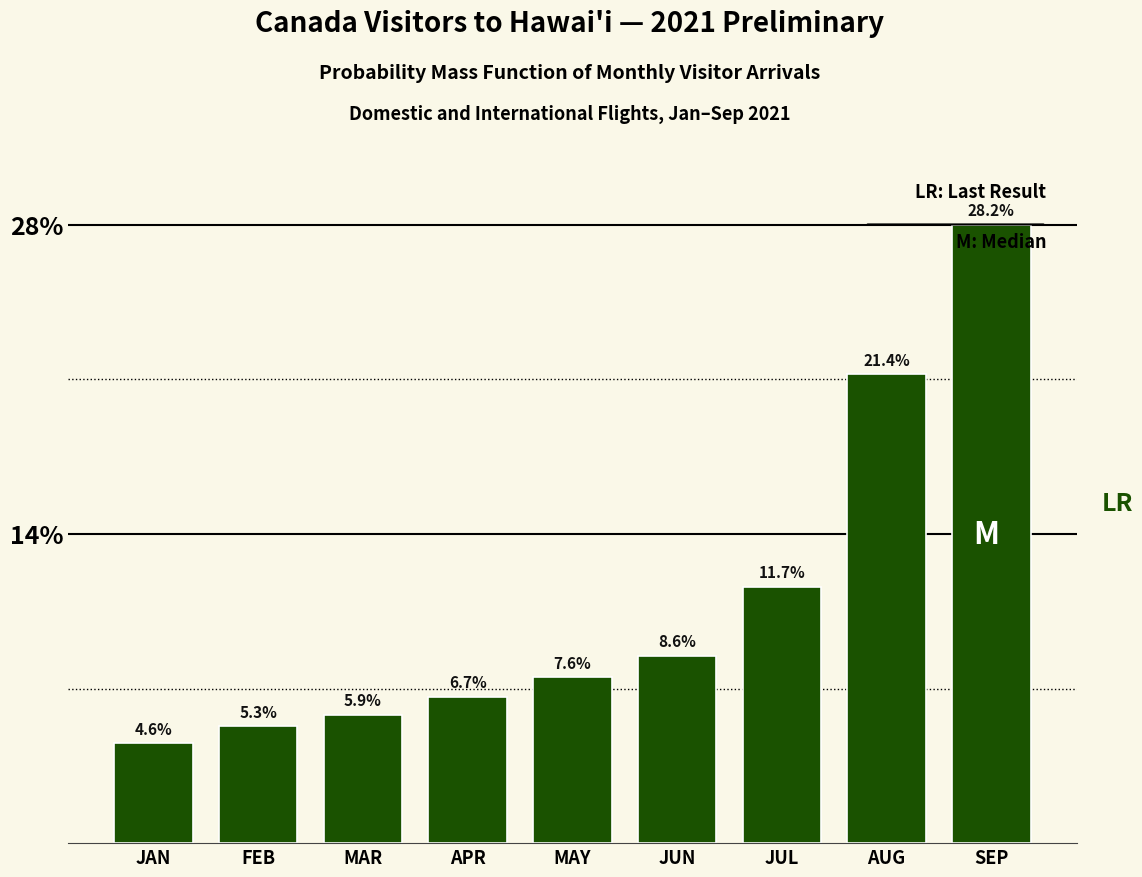

Reading left to right, extract all data points from this chart.

4.6	5.3	5.9	6.7	7.6	8.6	11.7	21.4	28.2